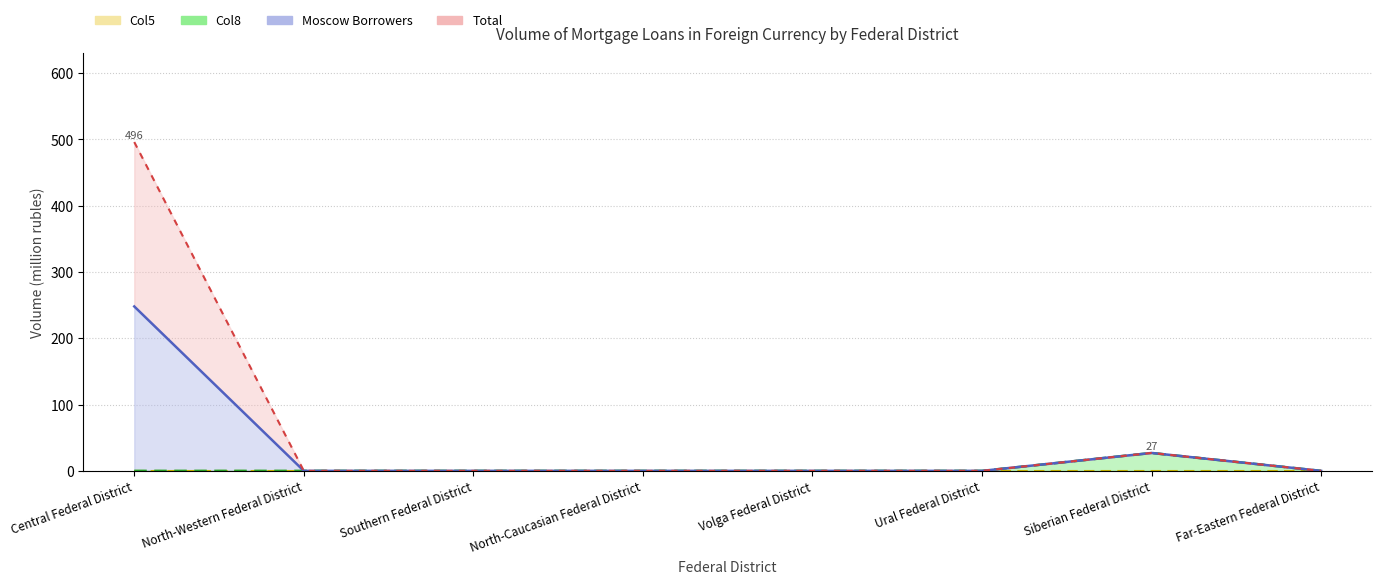

Where is Moscow Borrowers nearest to the value 124?

Siberian Federal District